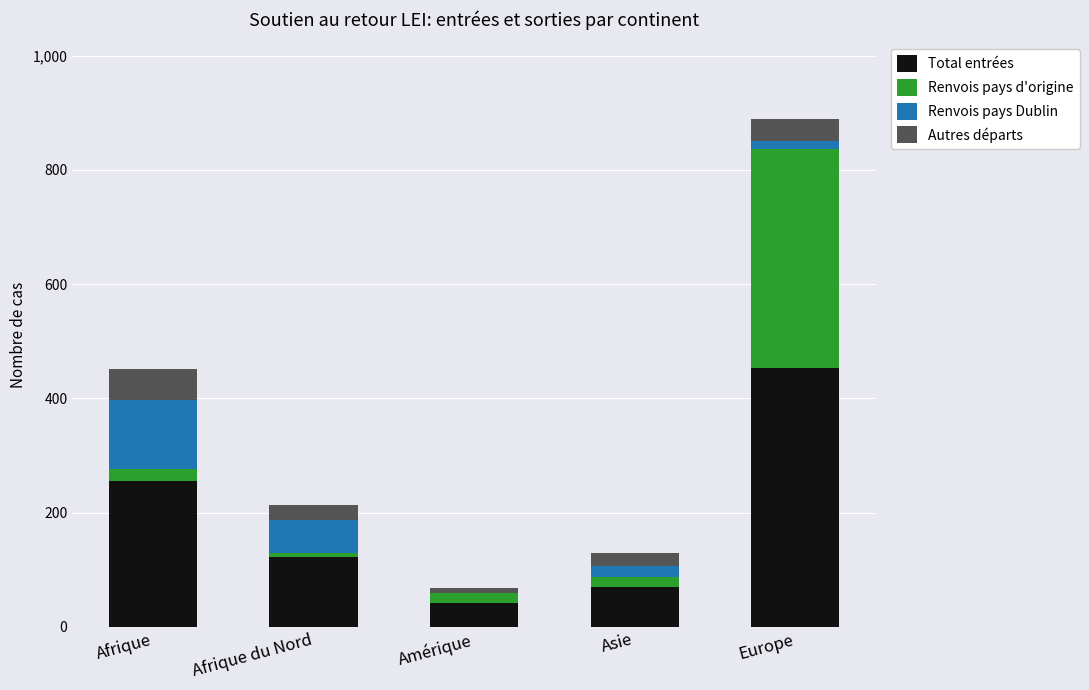

Does the chart contain stacked bars?

Yes